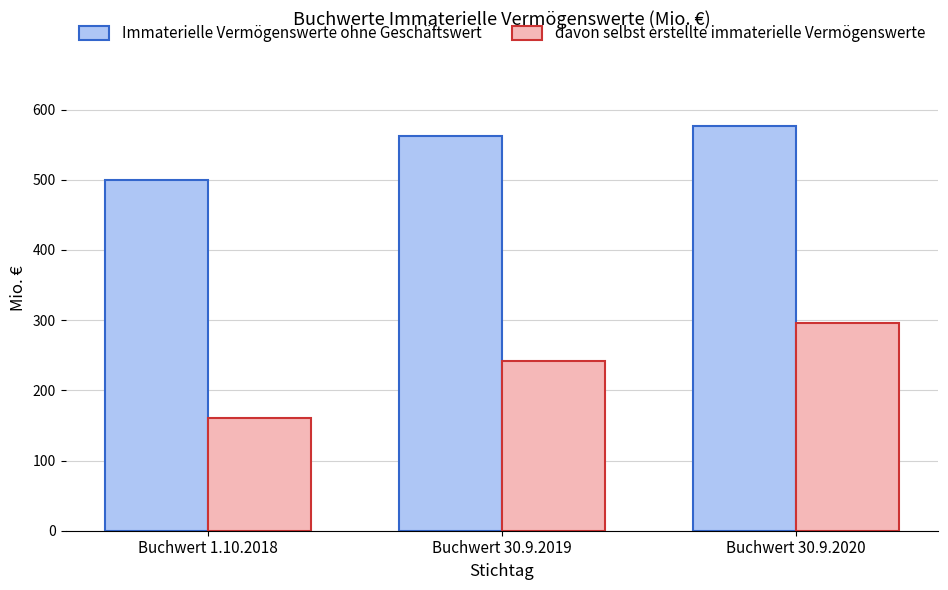

At which label does davon selbst erstellte immaterielle Vermögenswerte reach its minimum?

Buchwert 1.10.2018